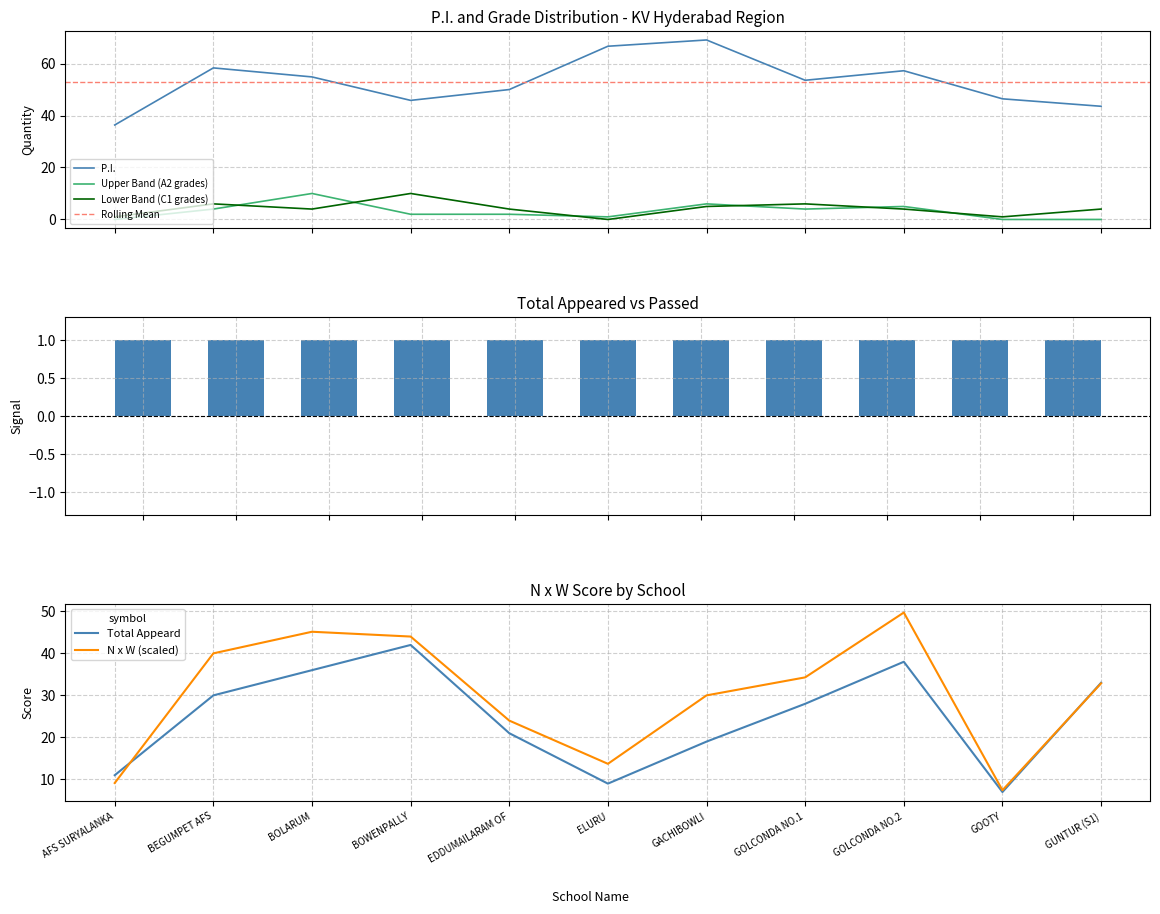

Reading right to left, what are all the values shown in this chart?

P.I.: 43.6	46.4	57.2	53.6	69.1	66.7	50.0	45.8	54.9	58.3	36.4
N x W: 32.9	7.4	49.7	34.3	30.0	13.7	24.0	44.0	45.1	40.0	9.1
Total Appeard: 33.0	7.0	38.0	28.0	19.0	9.0	21.0	42.0	36.0	30.0	11.0
A2: 0.0	0.0	5.0	4.0	6.0	1.0	2.0	2.0	10.0	4.0	0.0
C1: 4.0	1.0	4.0	6.0	5.0	0.0	4.0	10.0	4.0	6.0	1.0